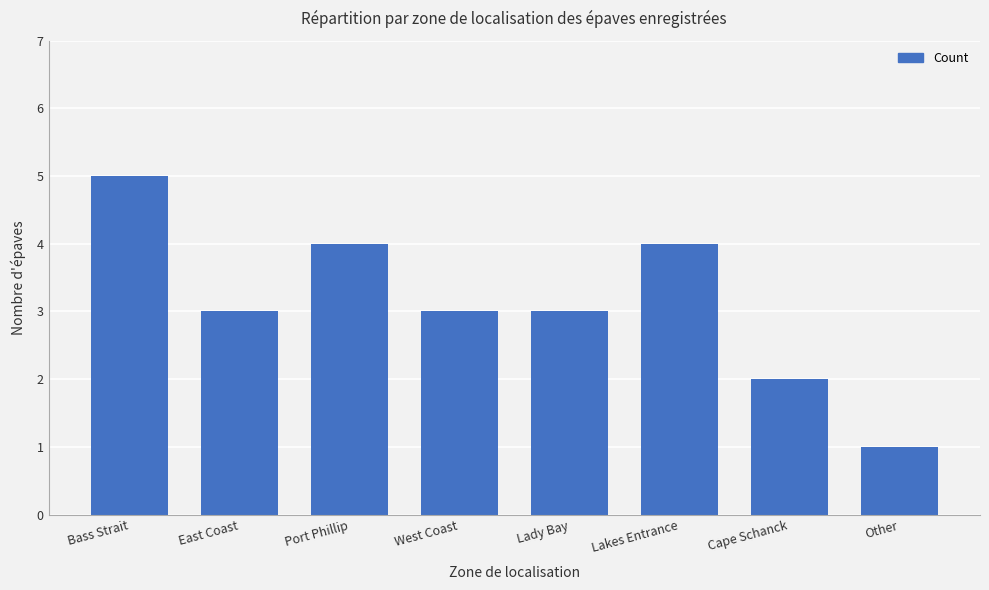

What position from the right is West Coast?

5